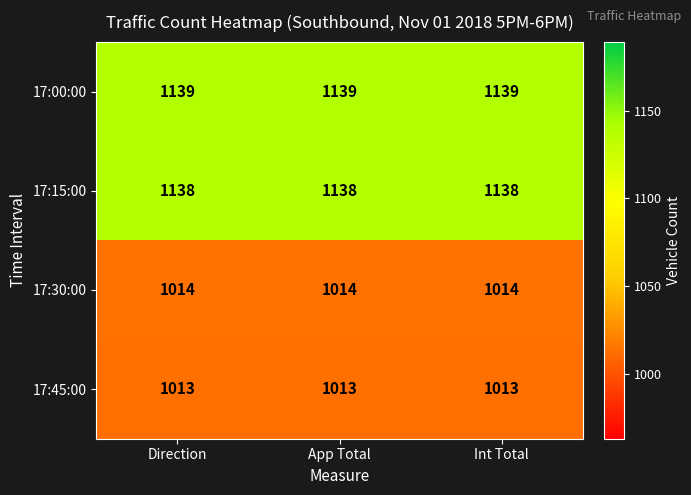

What is the maximum value for 17:45:00?

1013